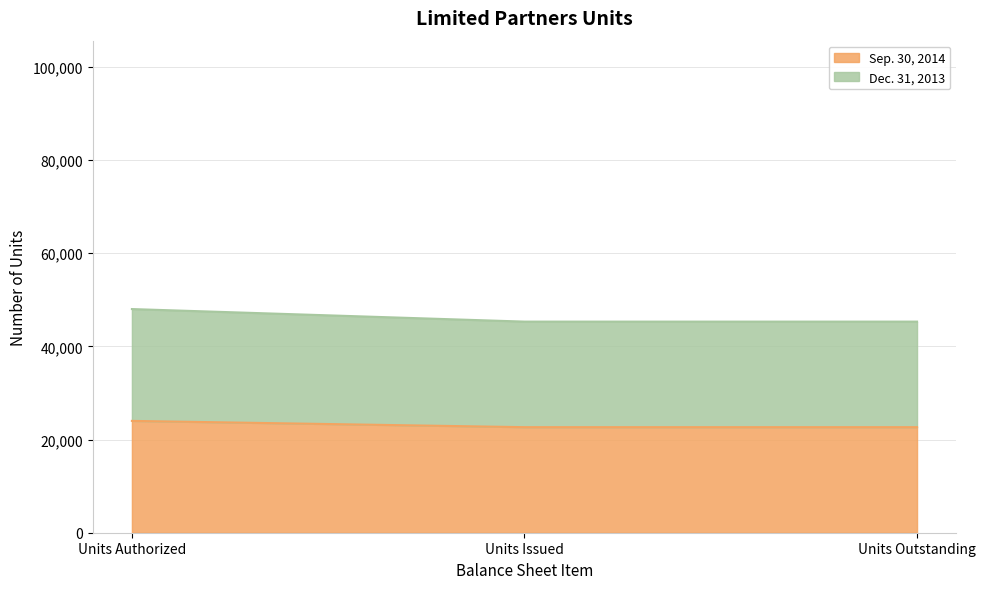

What is the value of the Sep. 30, 2014 point at the 2nd from the left?

22653